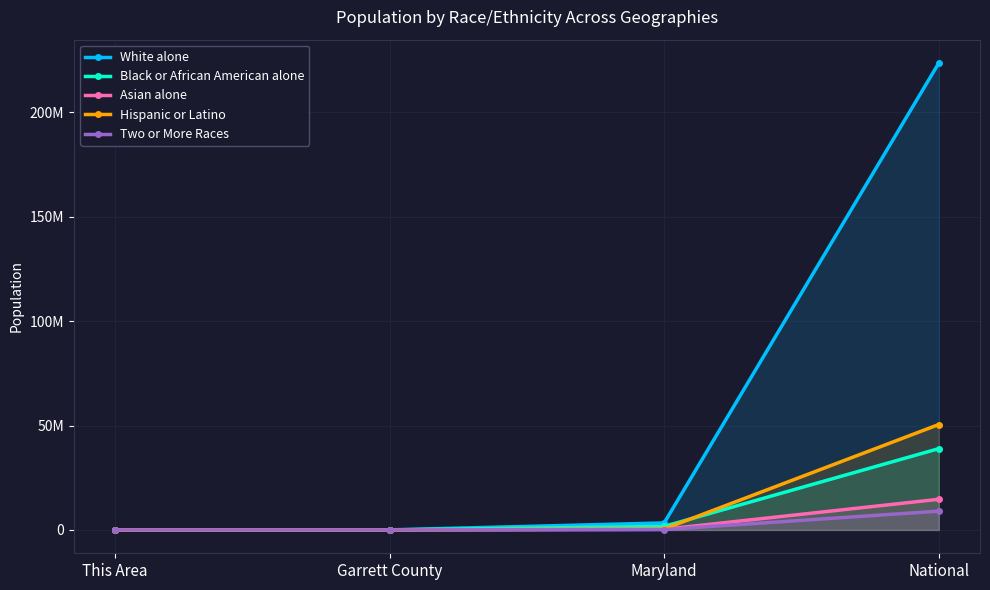

What is the label of the 1st point from the right?

National